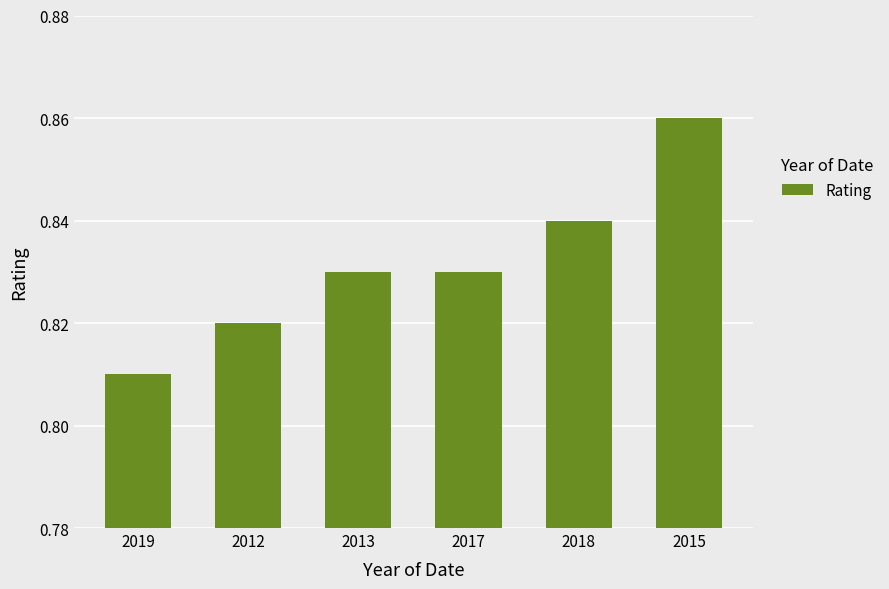

What is the sum of all values?

5.0